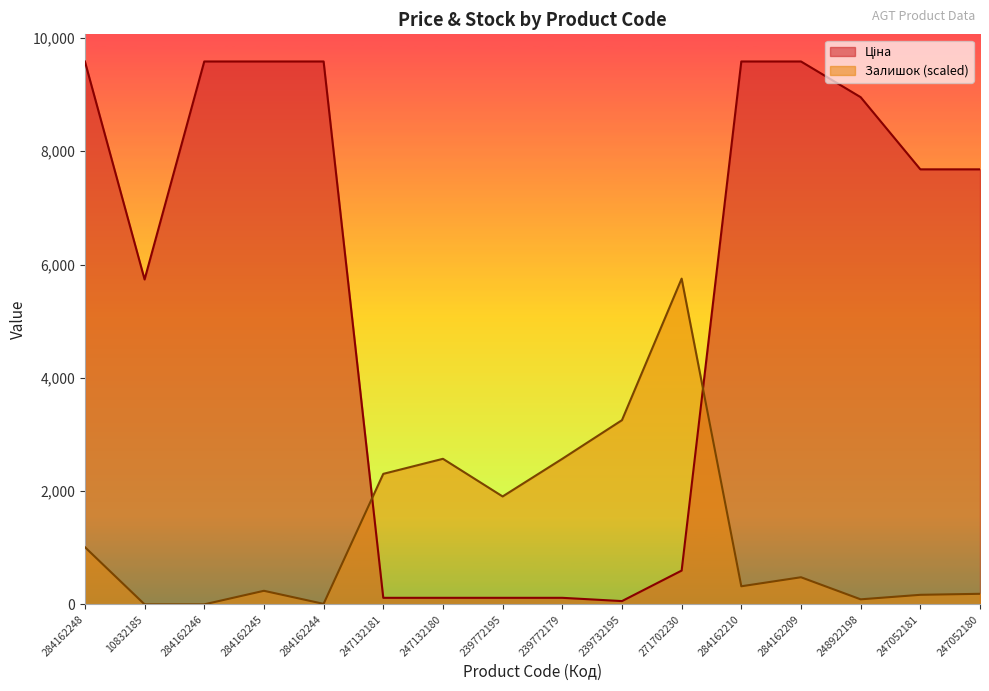

Rank the series at 247052180 from lowest to highest value.

Залишок, Ціна